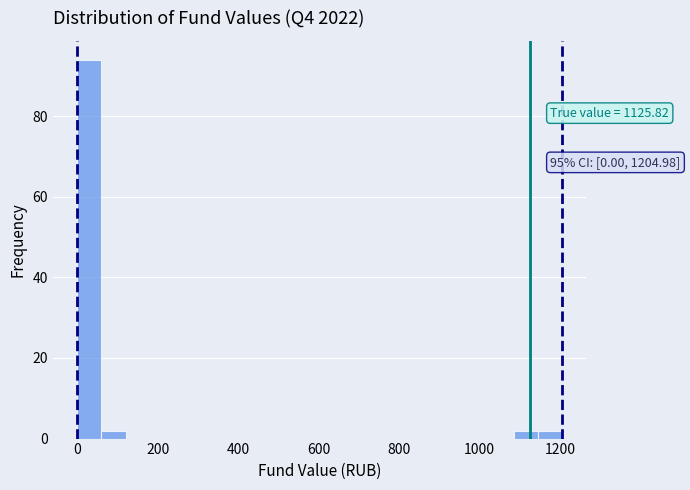

Read against the x-axis, roughly where is the centre of the tallest bar?

40